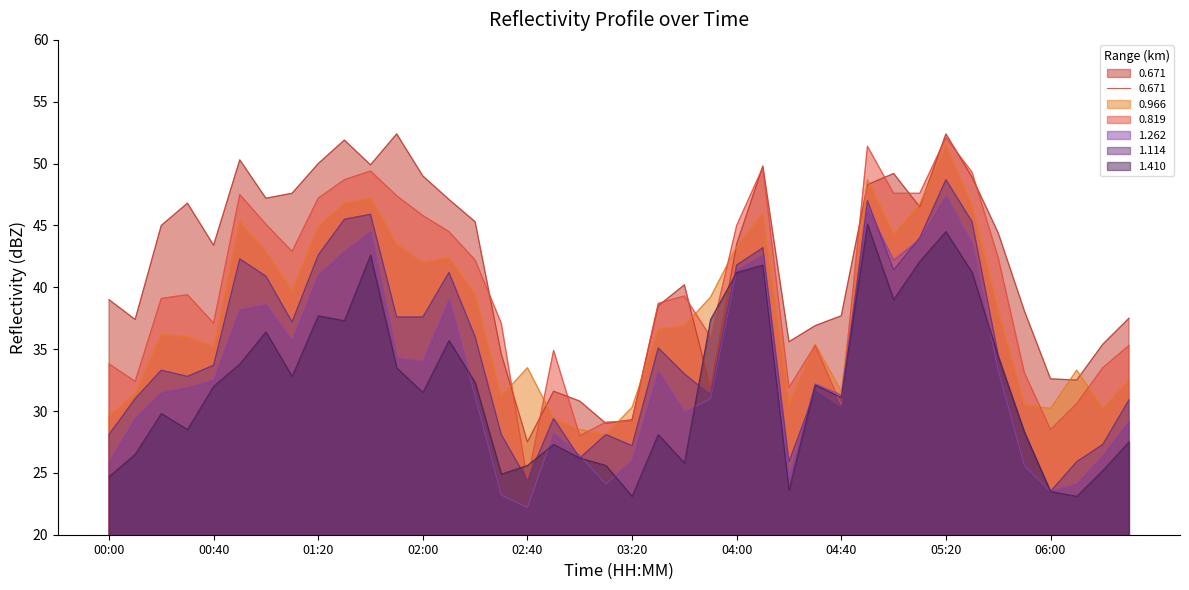

How many categories are shown in the chart?

40